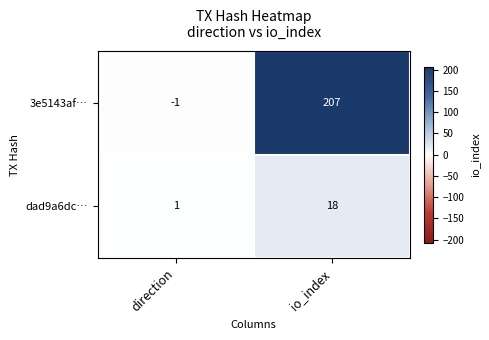

Count the number of data series in this chart.

2